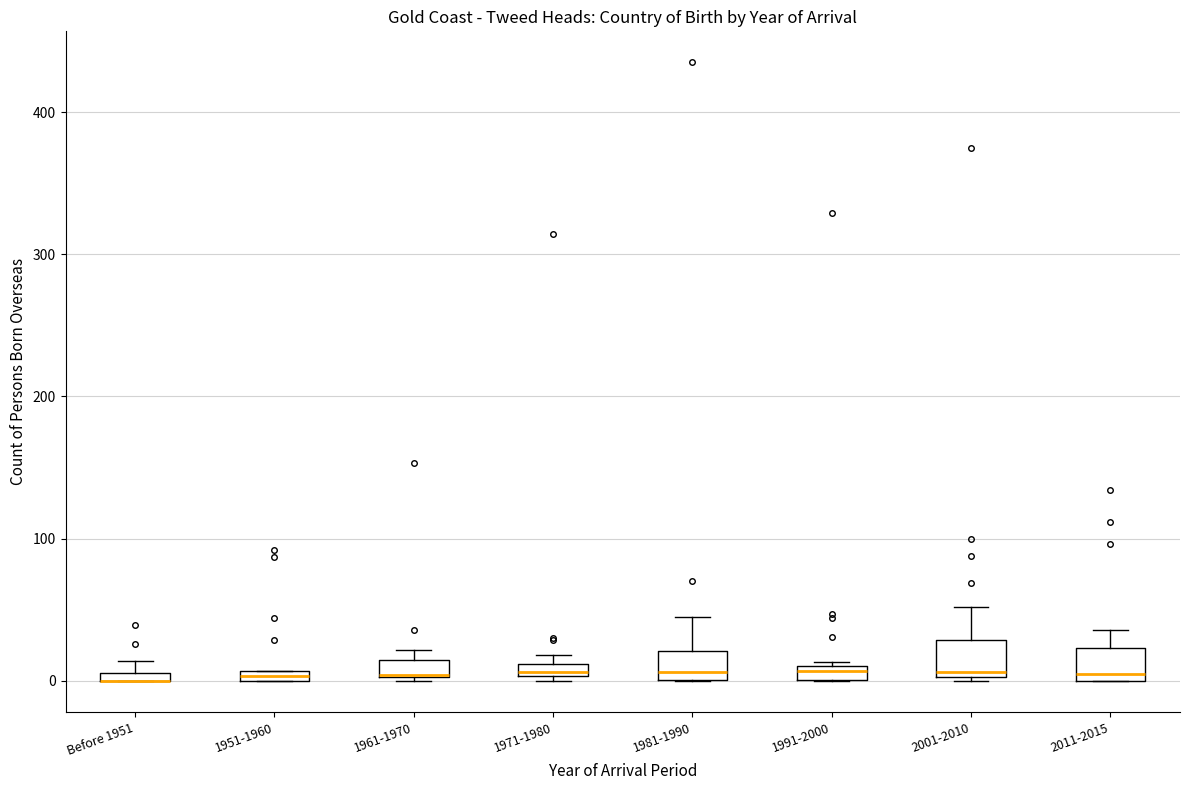

Where is the lower edge of the box for Before 1951 on the y-axis? The values are not printed on the chart, so give them approximately, as read against the axis.

0